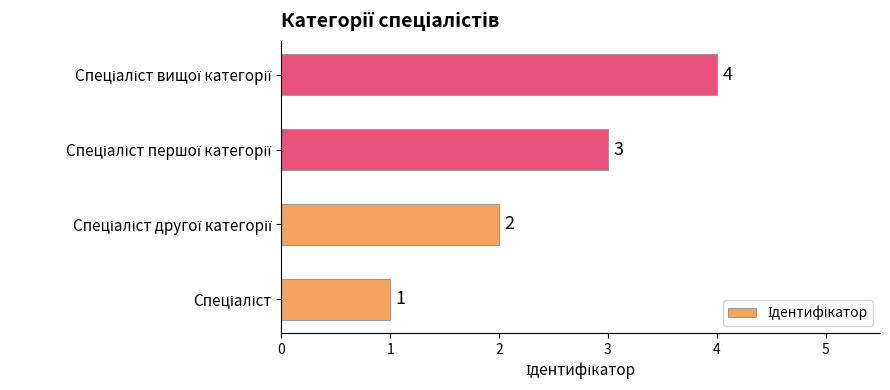

How many series are shown in this chart?

1